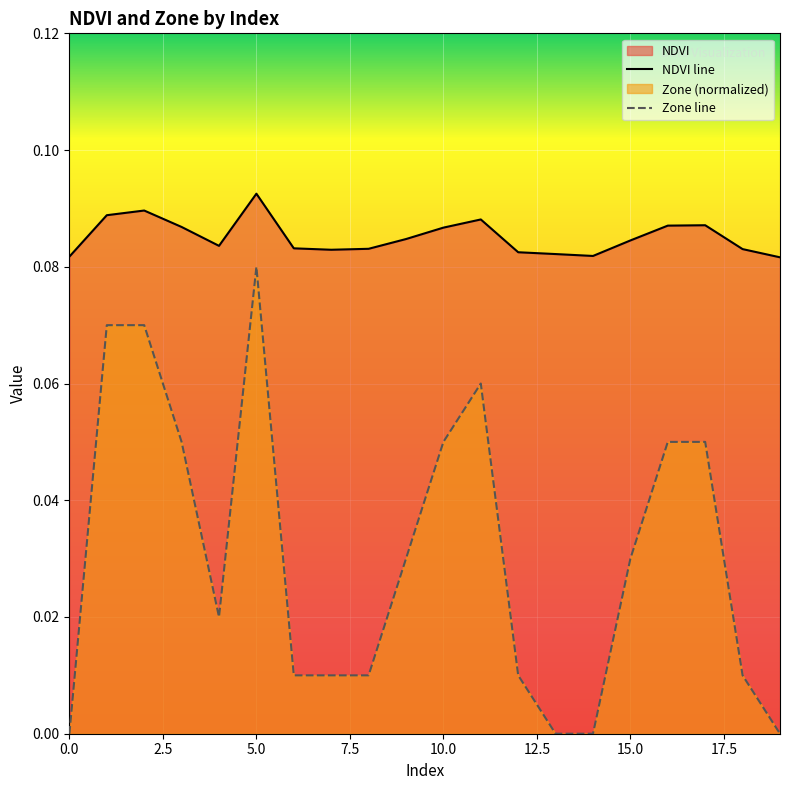

Rank the series by their average value, from lowest to highest.

Zone line, NDVI line